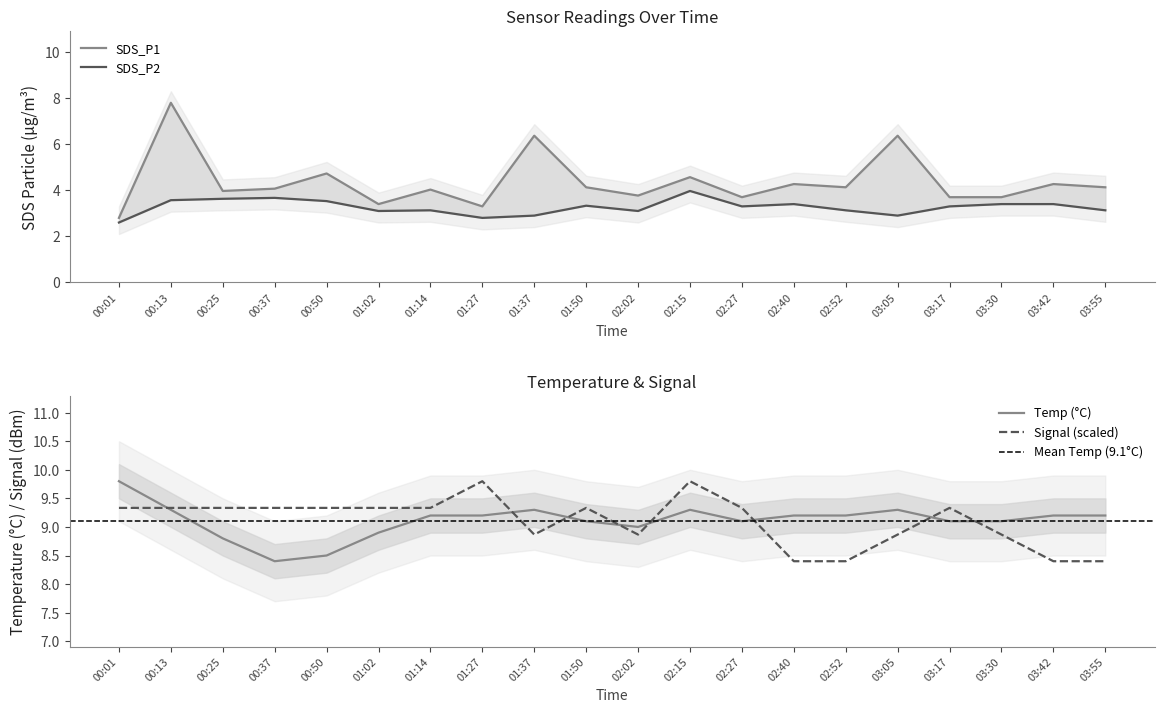

What is the label of the 8th point from the left?

01:27